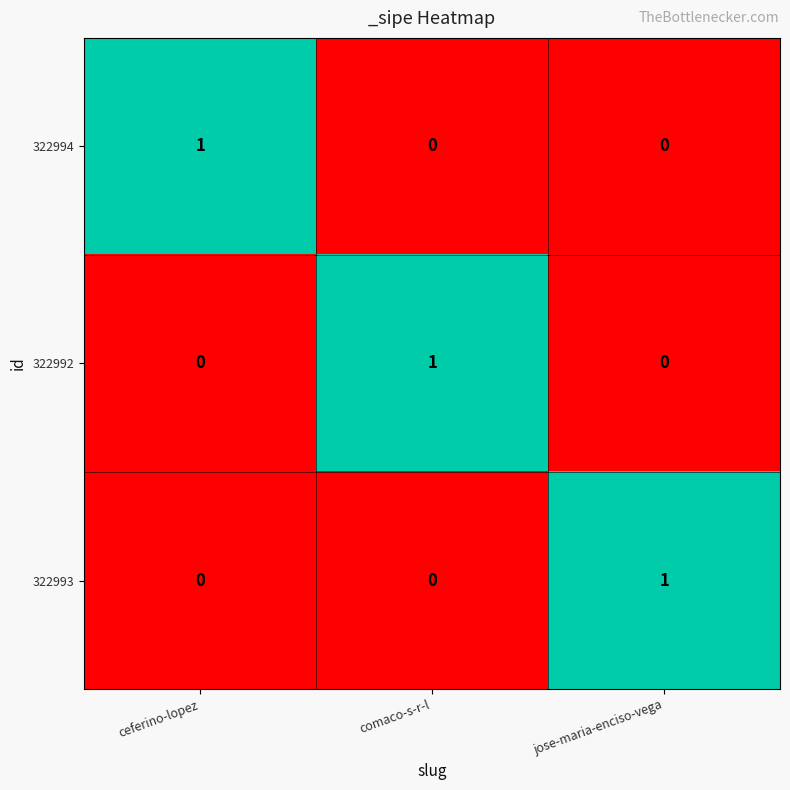

The 322994 series shows 1 at ceferino-lopez. True or false?

True